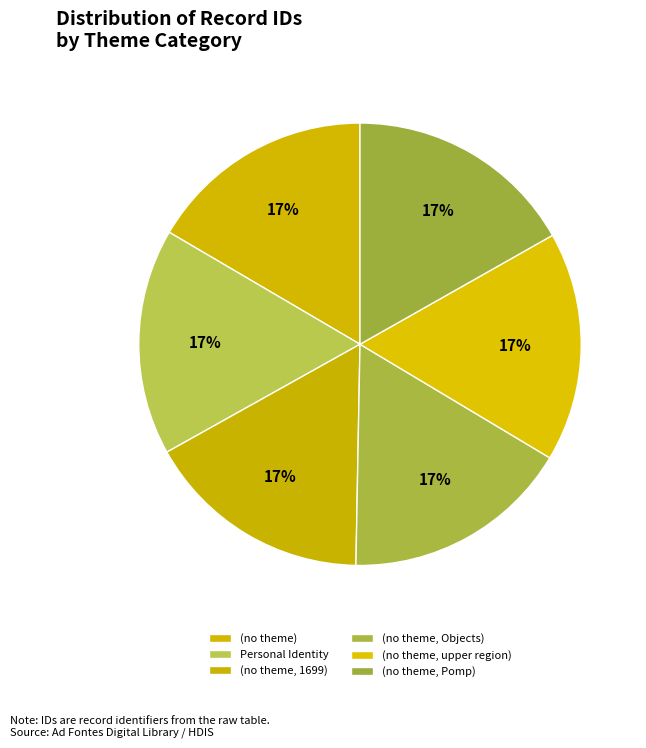

Rank the categories by value from lowest to highest.

(no theme), Personal Identity, (no theme, 1699), (no theme, Objects), (no theme, upper region), (no theme, Pomp)